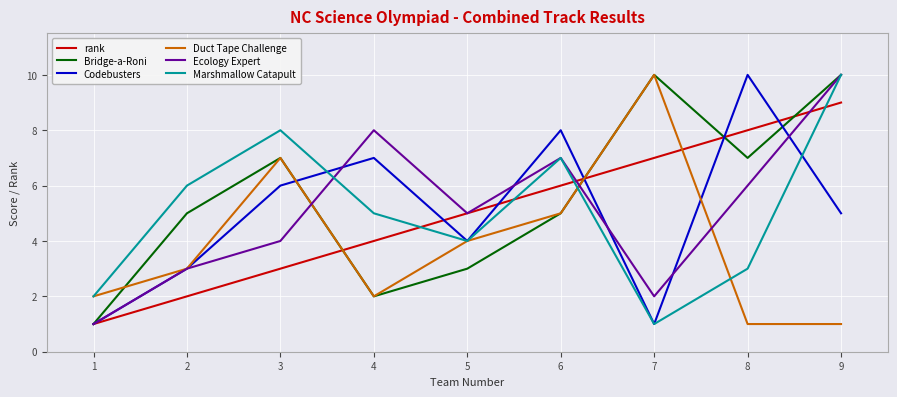

At how many categories does at least one series exceed 4?

8